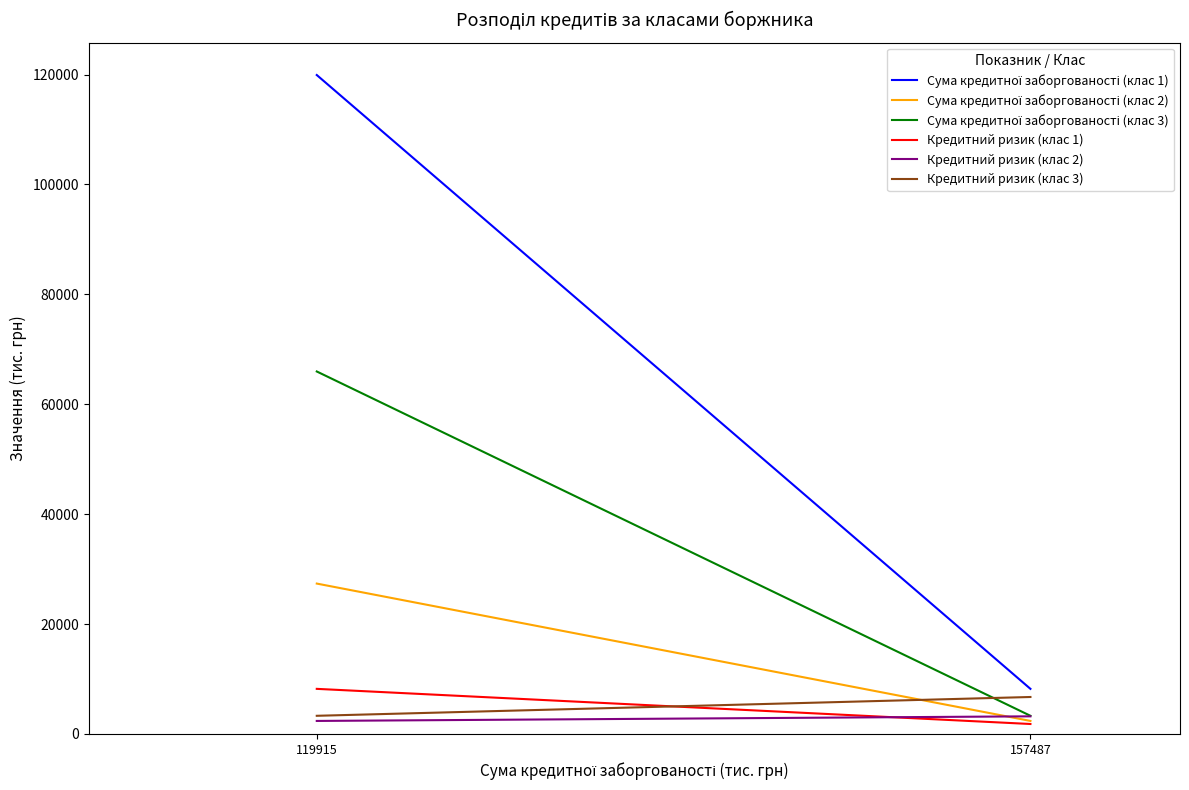

What is the maximum value for Сума кредитної заборгованості (клас 1)?

119915